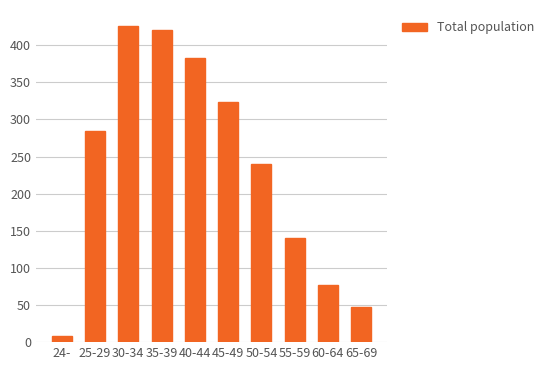

Reading left to right, transcribe all the data shown in this chart.

8	285	426	421	383	324	240	140	77	47